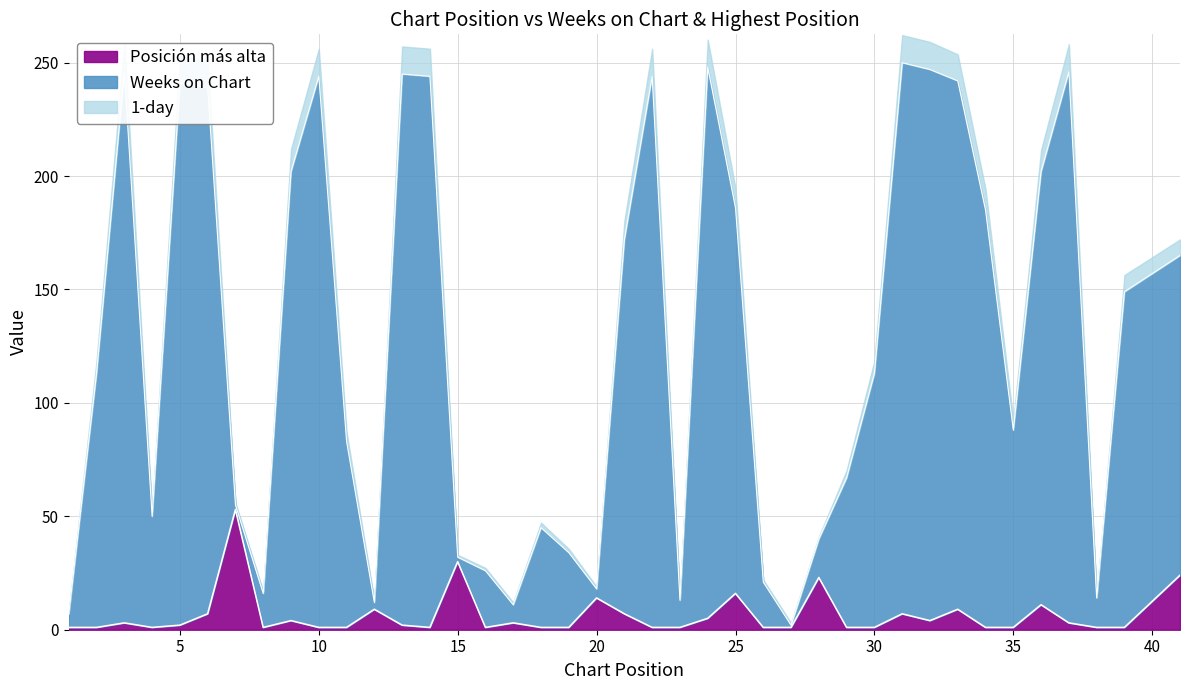

At which category does Posicion mas alta reach its first local peak?

3